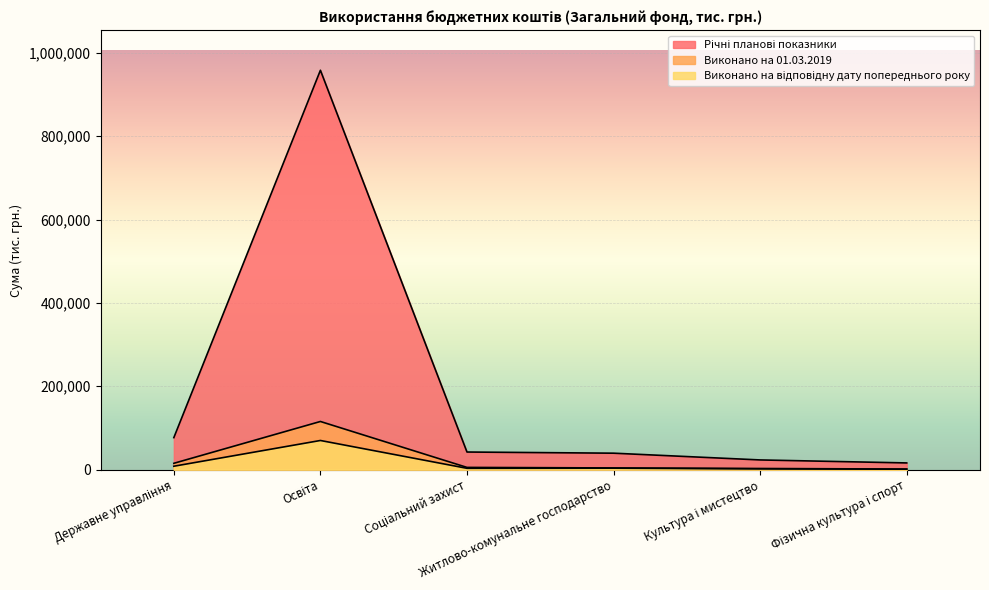

True or false: Річні планові показники and Виконано на відповідну дату попереднього року intersect in this chart.

False